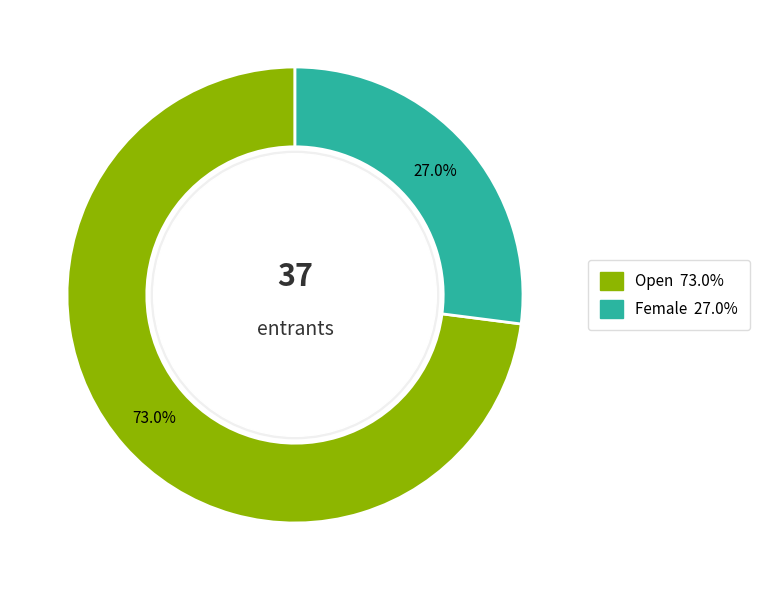

The Female slice represents 17% of the pie. True or false?

False